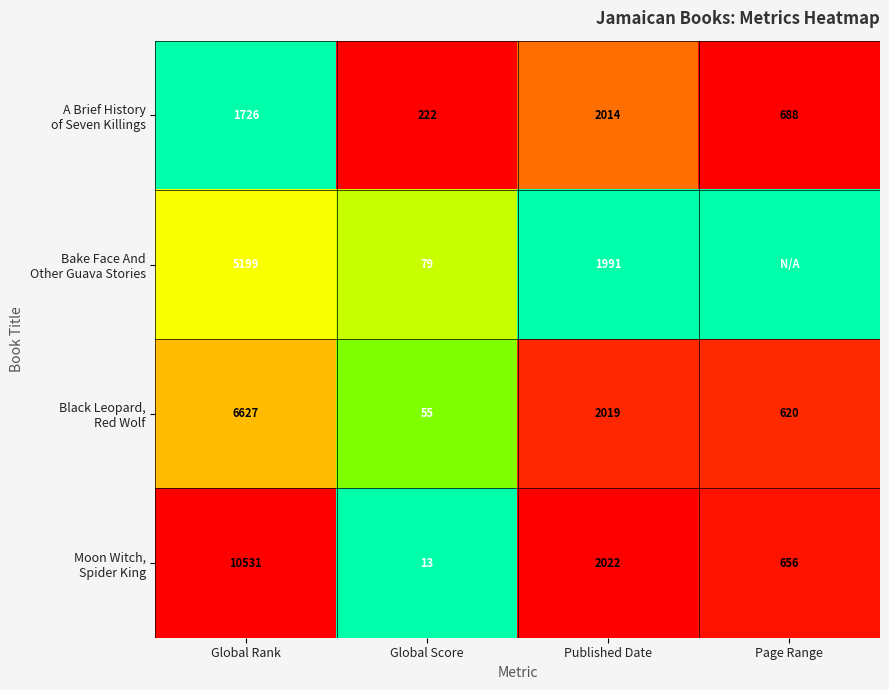

What is the difference between the highest and lowest values at Global Rank?

8805